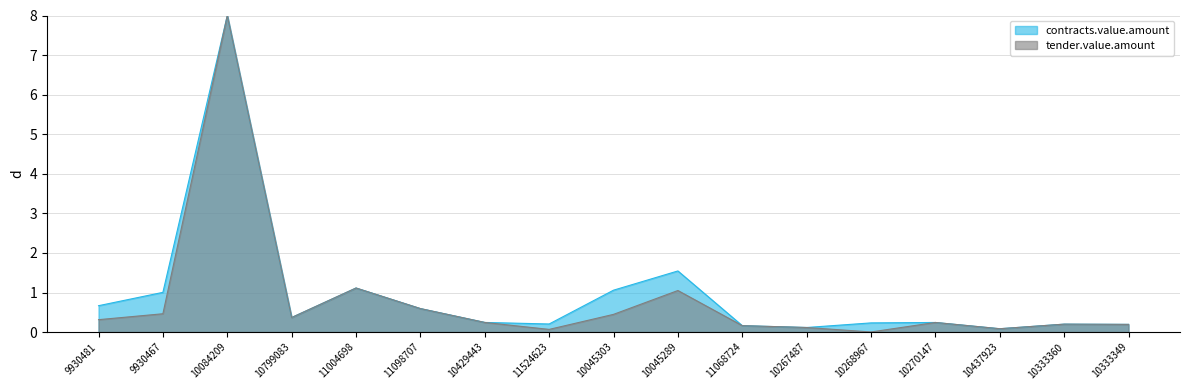

List the series in order of their peak value, lowest first.

contracts.value.amount, tender.value.amount